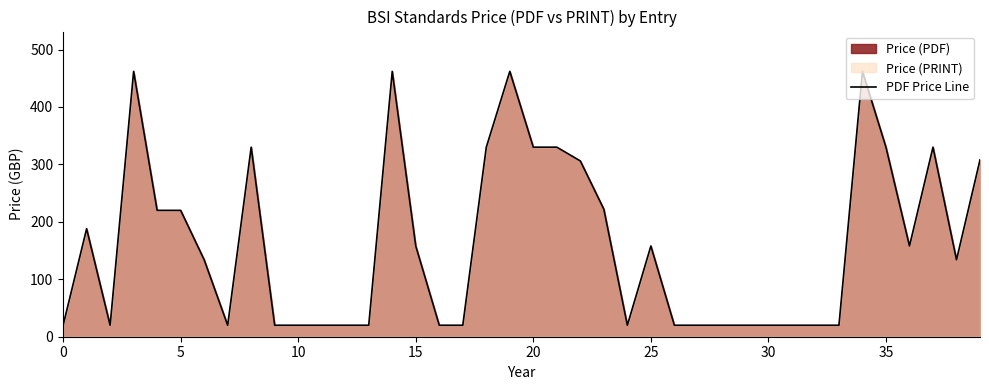

The chart shows a value of 4 at 0. True or false?

False